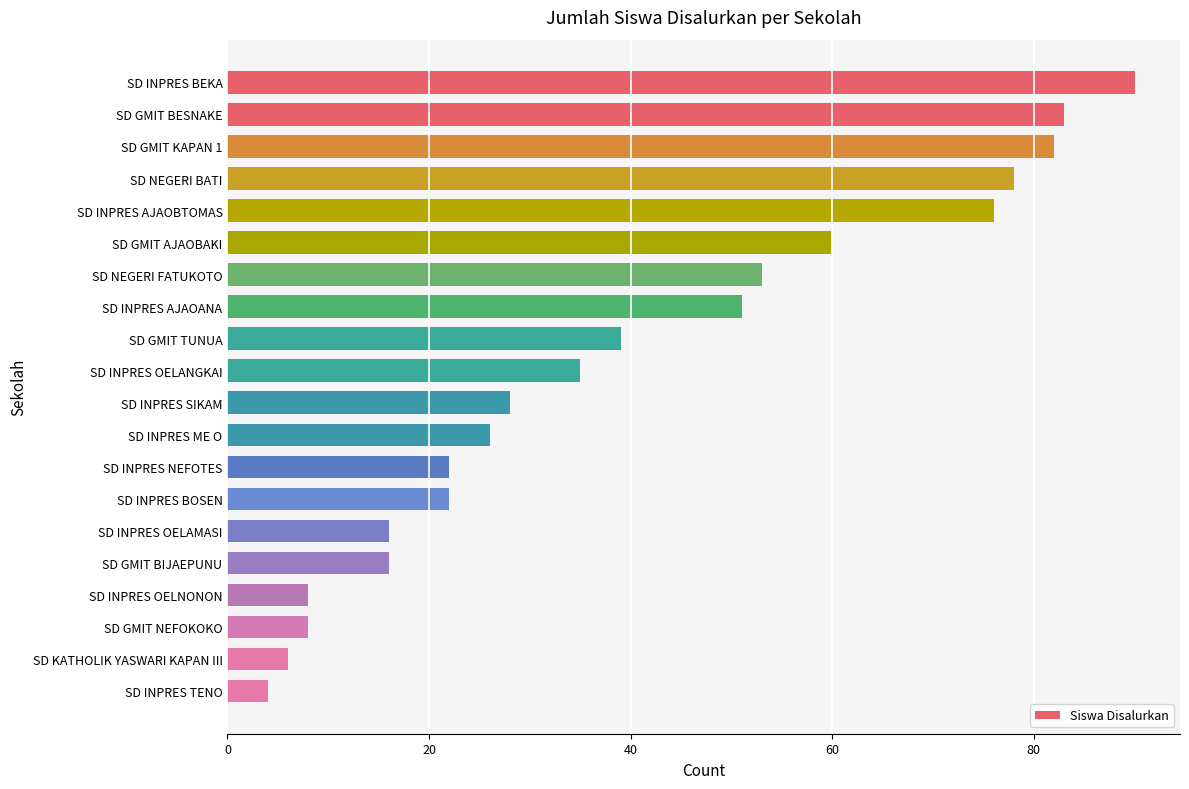

Are the bars horizontal?

Yes